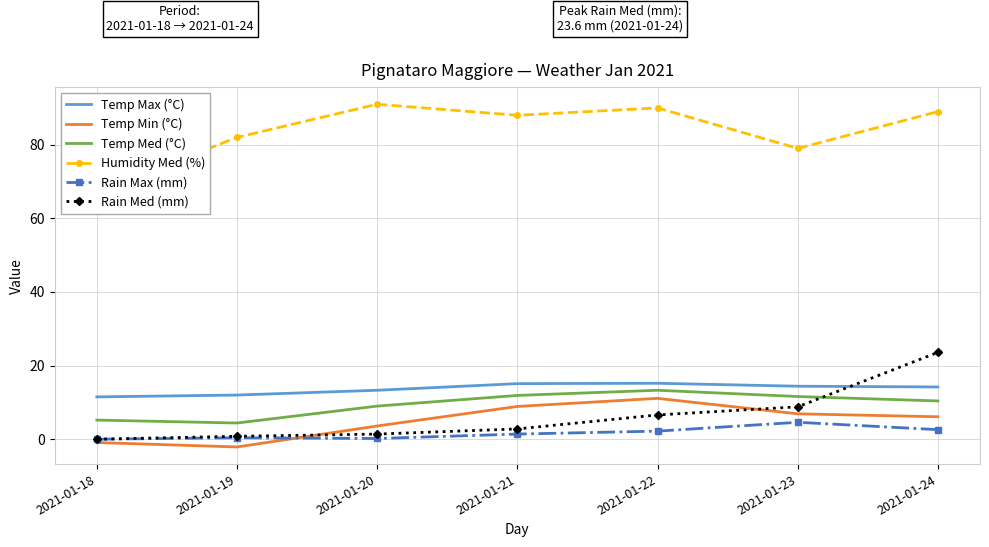

Where is Rain Med (mm) nearest to the value 11?

2021-01-23